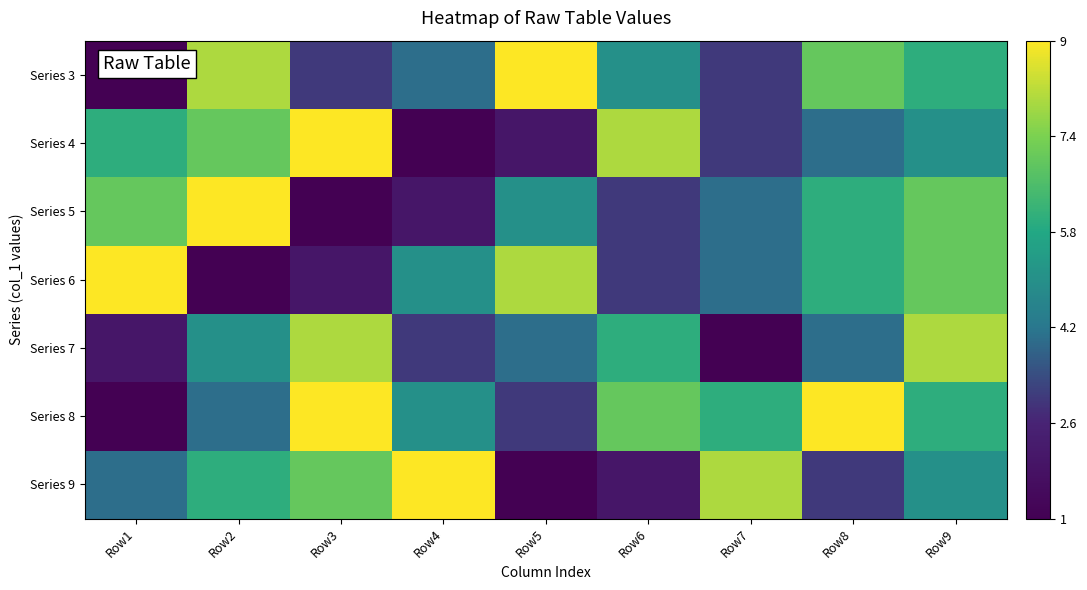

Reading left to right, what are all the values shown in this chart?

Series 3: Row1=0.0	Row2=0.9	Row3=0.2	Row4=0.4	Row5=1.0	Row6=0.5	Row7=0.2	Row8=0.8	Row9=0.6
Series 4: Row1=0.6	Row2=0.8	Row3=1.0	Row4=0.0	Row5=0.1	Row6=0.9	Row7=0.2	Row8=0.4	Row9=0.5
Series 5: Row1=0.8	Row2=1.0	Row3=0.0	Row4=0.1	Row5=0.5	Row6=0.2	Row7=0.4	Row8=0.6	Row9=0.8
Series 6: Row1=1.0	Row2=0.0	Row3=0.1	Row4=0.5	Row5=0.9	Row6=0.2	Row7=0.4	Row8=0.6	Row9=0.8
Series 7: Row1=0.1	Row2=0.5	Row3=0.9	Row4=0.2	Row5=0.4	Row6=0.6	Row7=0.0	Row8=0.4	Row9=0.9
Series 8: Row1=0.0	Row2=0.4	Row3=1.0	Row4=0.5	Row5=0.2	Row6=0.8	Row7=0.6	Row8=1.0	Row9=0.6
Series 9: Row1=0.4	Row2=0.6	Row3=0.8	Row4=1.0	Row5=0.0	Row6=0.1	Row7=0.9	Row8=0.2	Row9=0.5